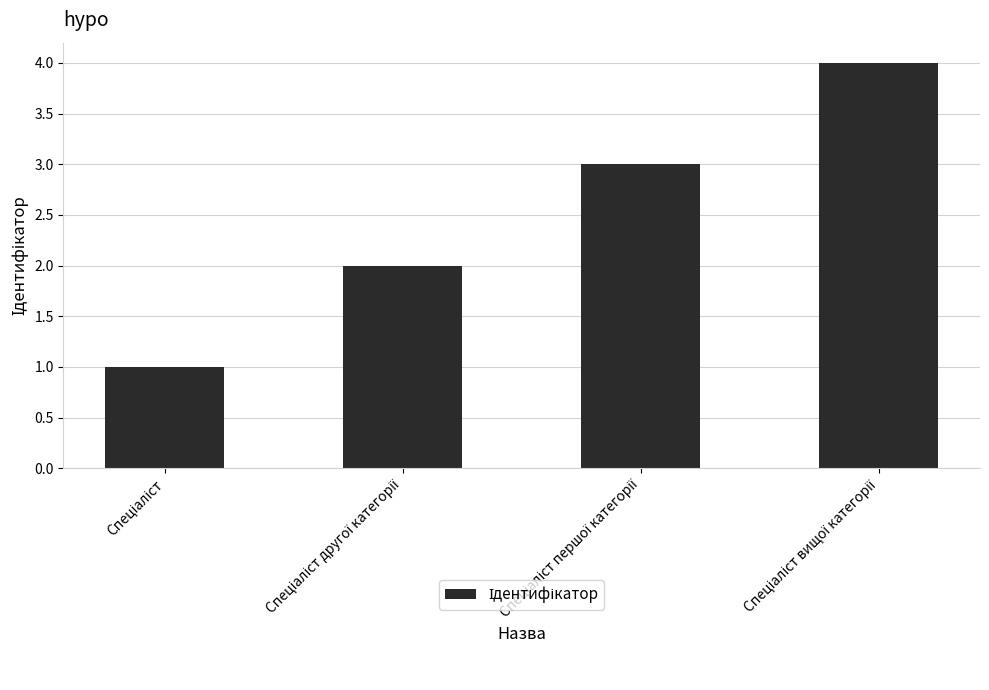

Reading left to right, list all the values displayed in this chart.

1	2	3	4